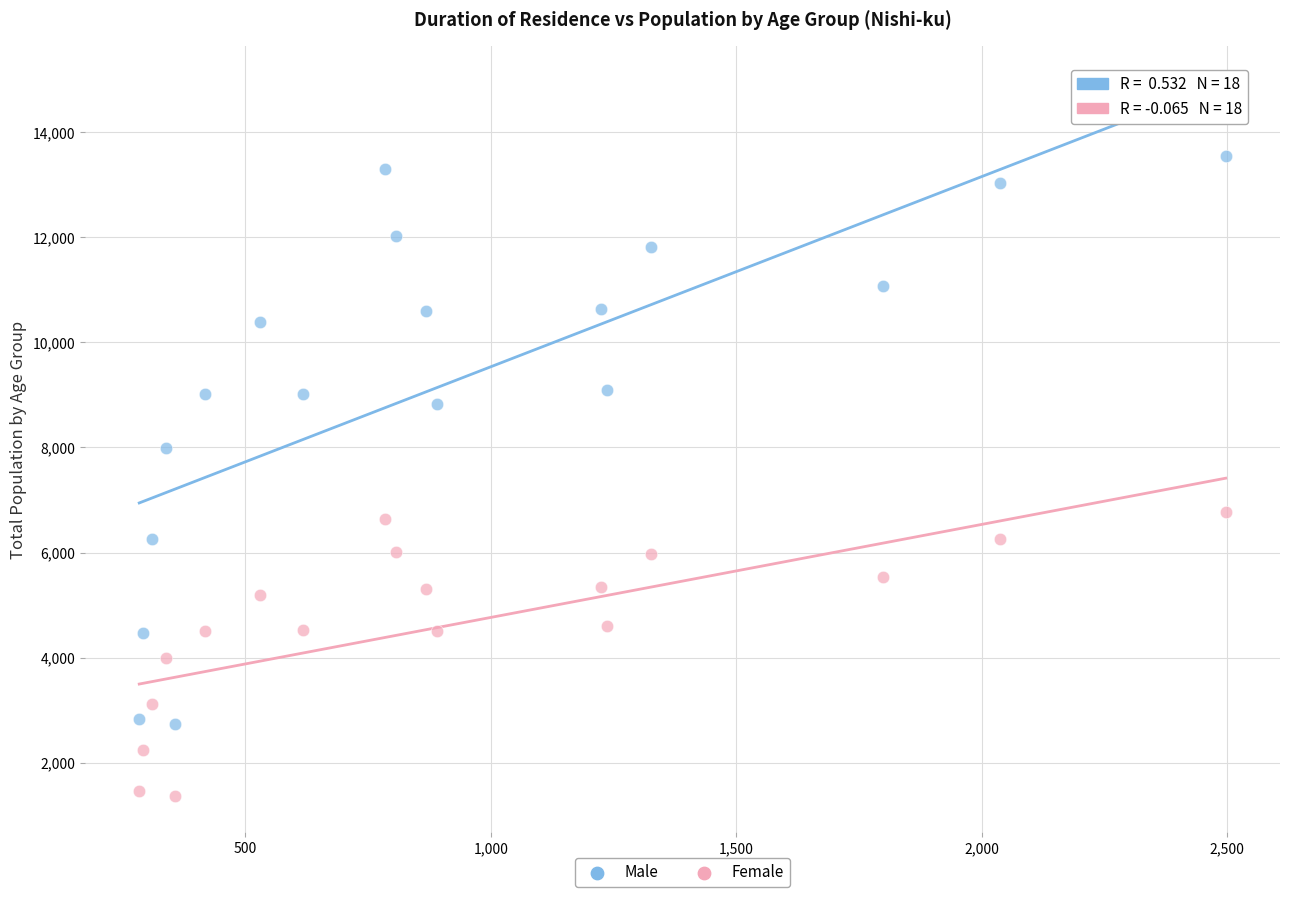

Which series has the largest Y range (max minus min)?

Male